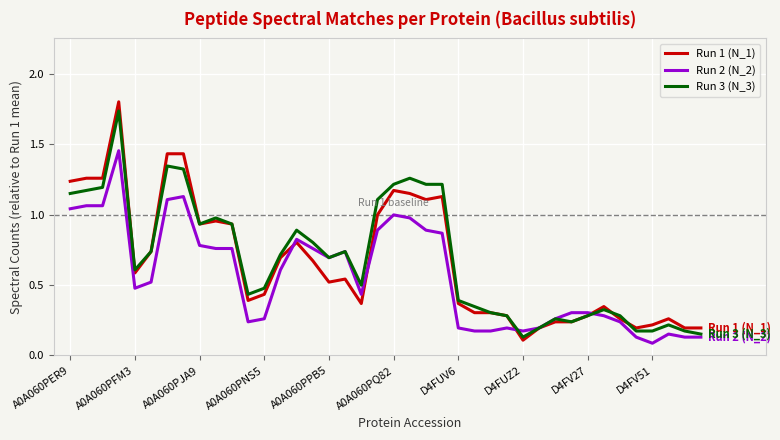

Which series has the largest range (max minus min)?

Run 1 (N_1)